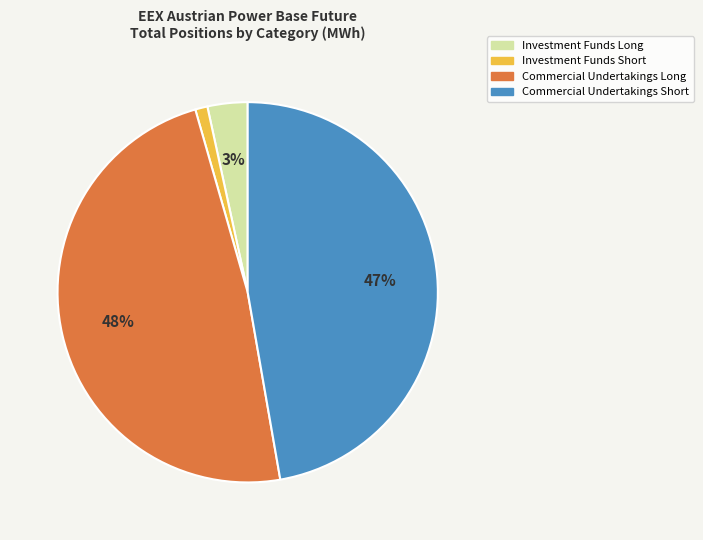

Which slice is the largest?

Commercial Undertakings Long